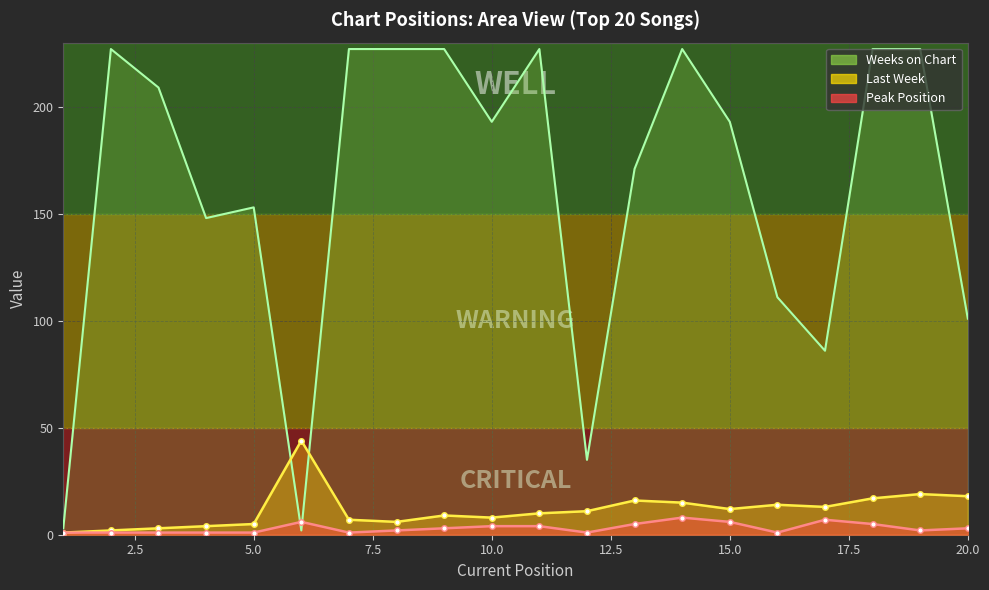

What is the sum of all Weeks on Chart values?

3221